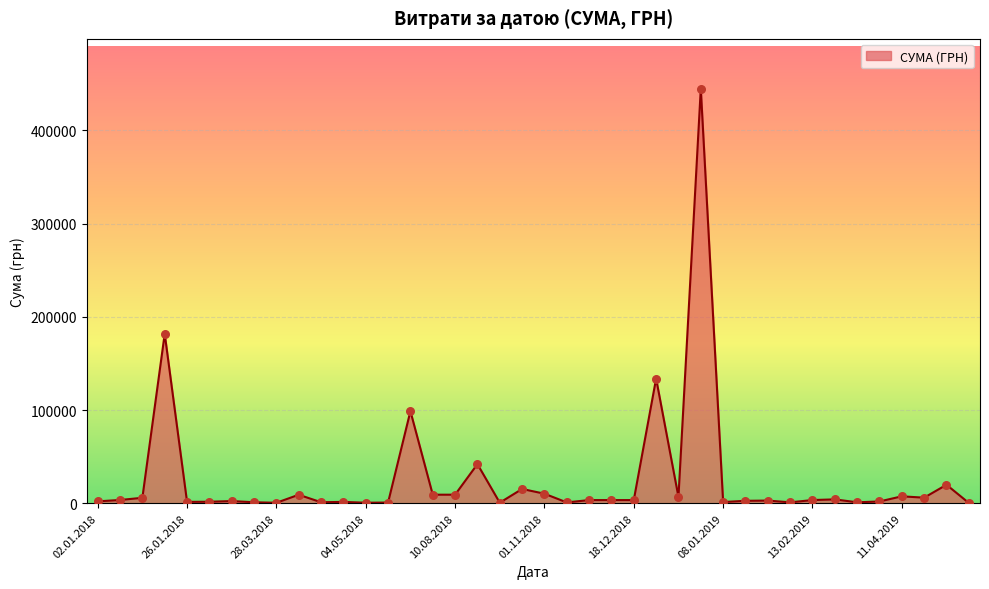

What is the maximum value shown in the chart?

444884.0